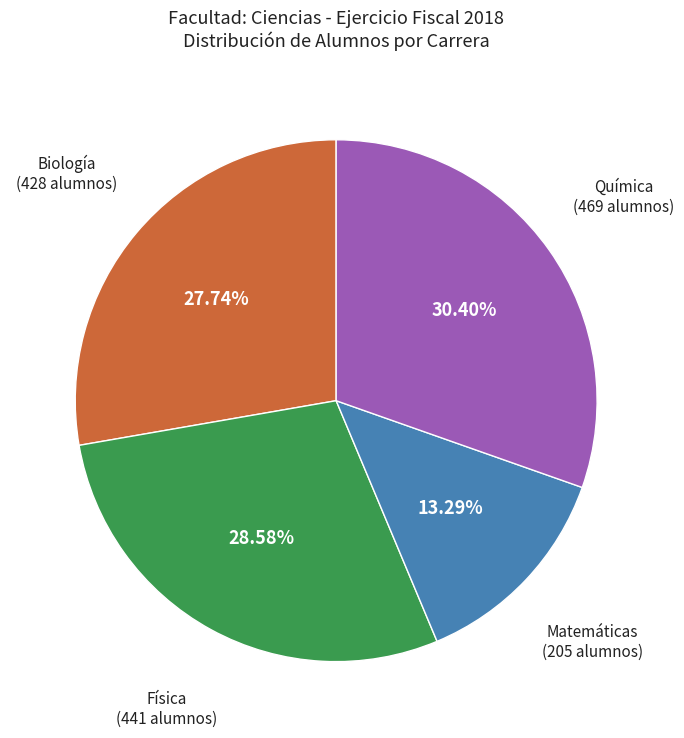

Is the sum of Química (469 alumnos) and Biología (428 alumnos) greater than half?

Yes